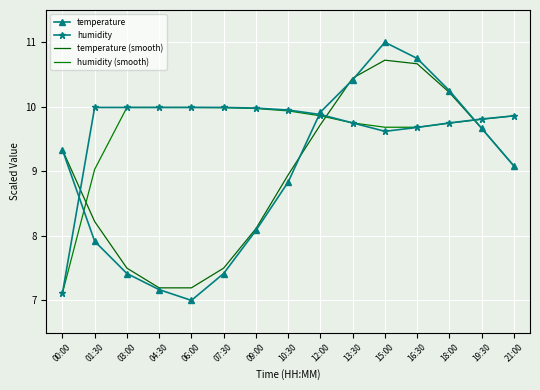

Where is temperature nearest to the value 9?

21:00